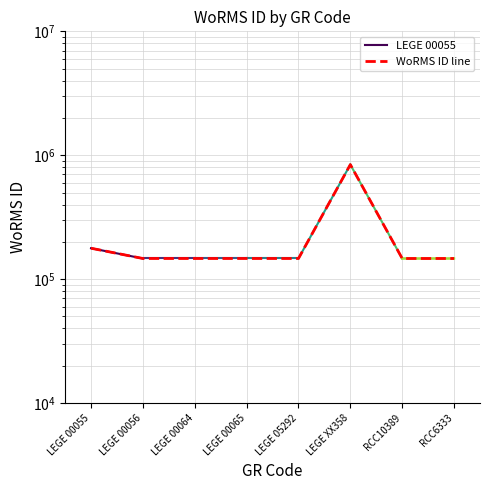

Count the number of values greater than 146690.

3